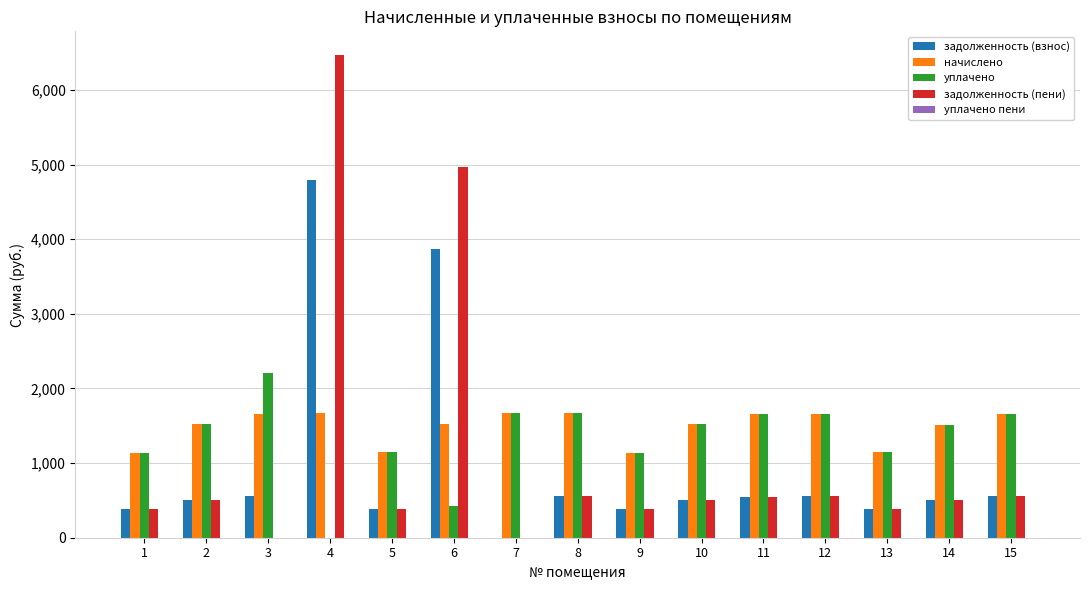

What is the sum of all задолженность (взнос) values?

14485.3